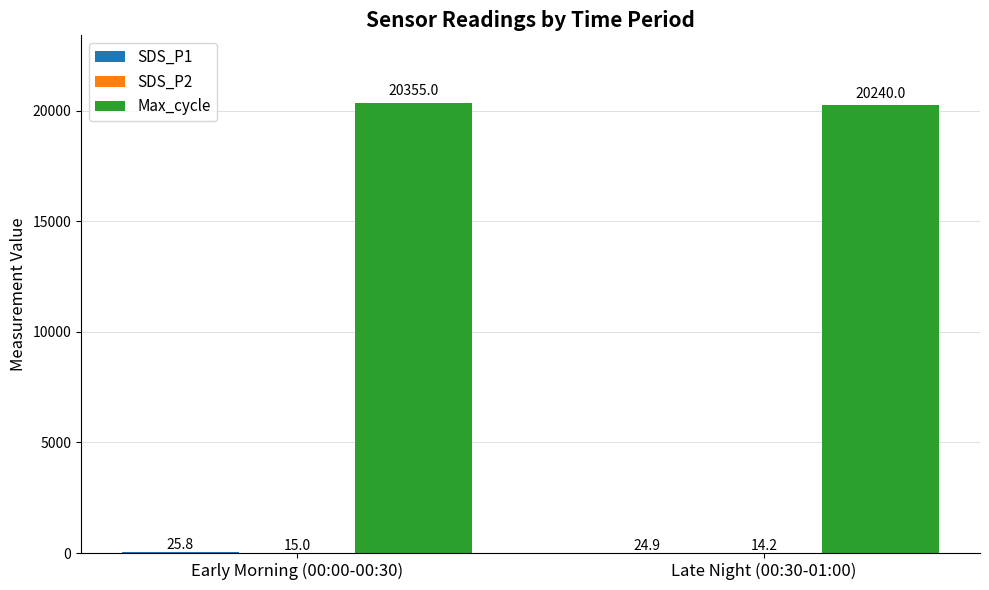

Where is Max_cycle nearest to the value 20297?

Late Night (00:30-01:00)